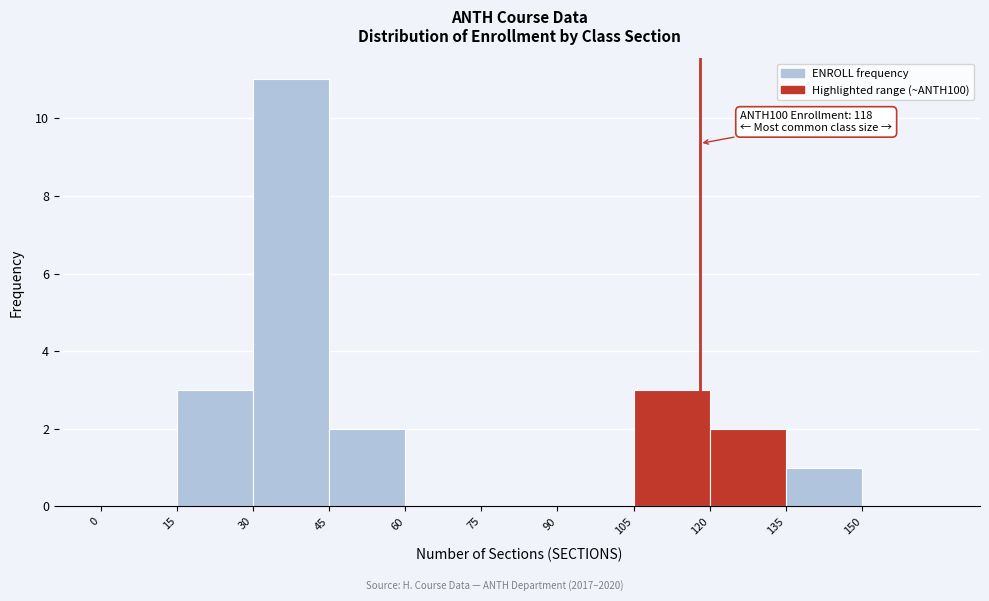

Over which range of the x-axis is the bar tallest?

30 to 45